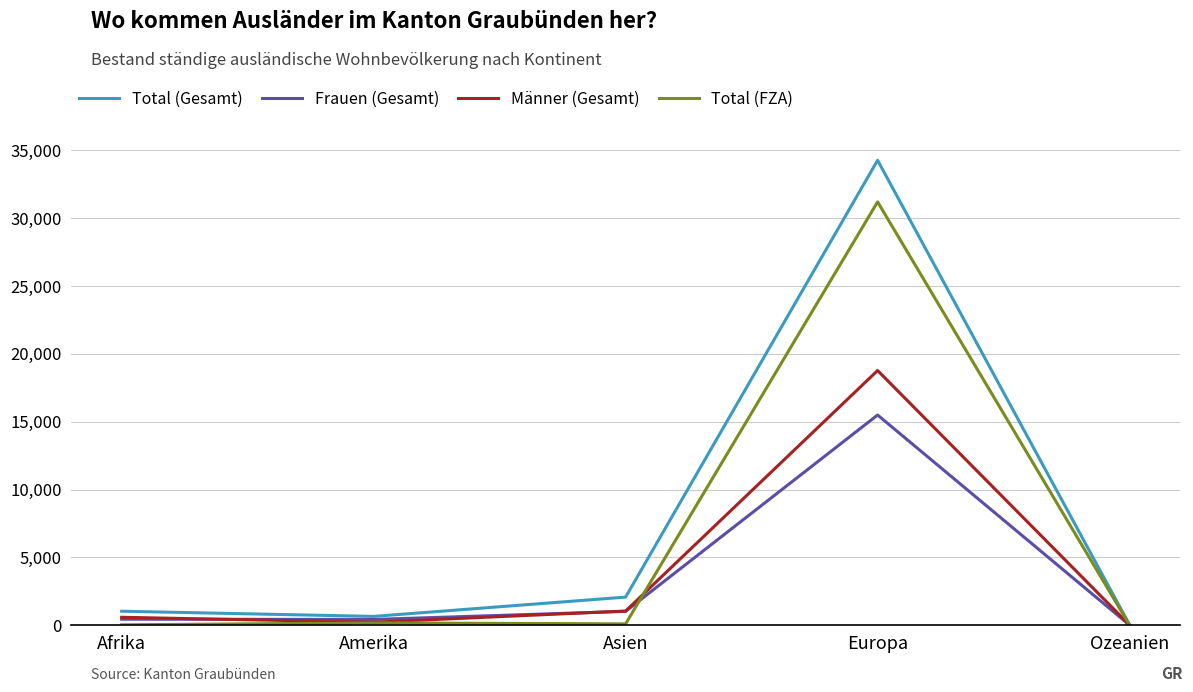

Does the chart have visible grid lines?

Yes